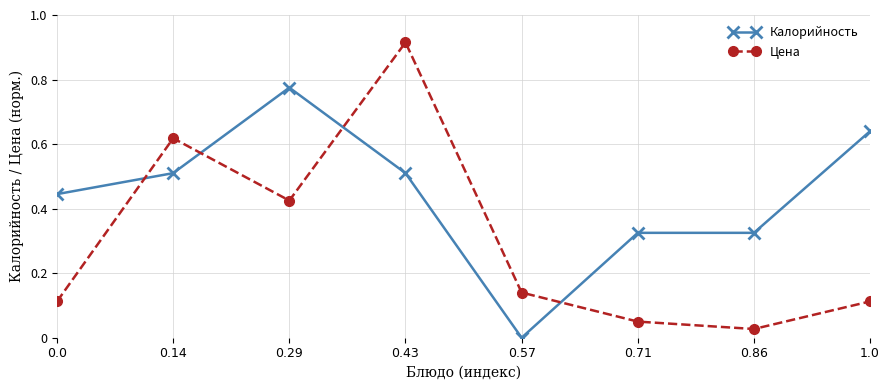

Which series has the widest spread of values?

Цена